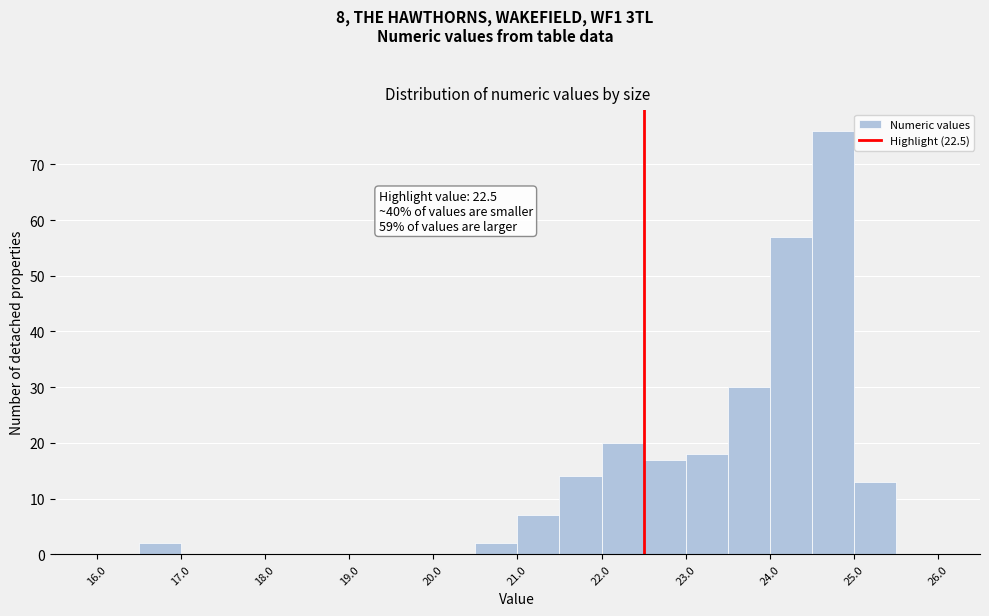

Over which range of the x-axis is the bar tallest?

24.5 to 25.0